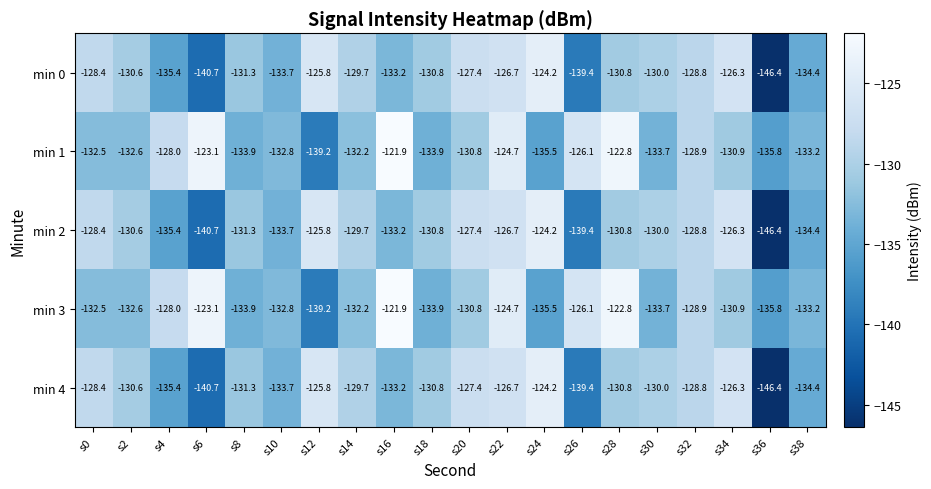

What is the maximum value for min 0?

-124.2